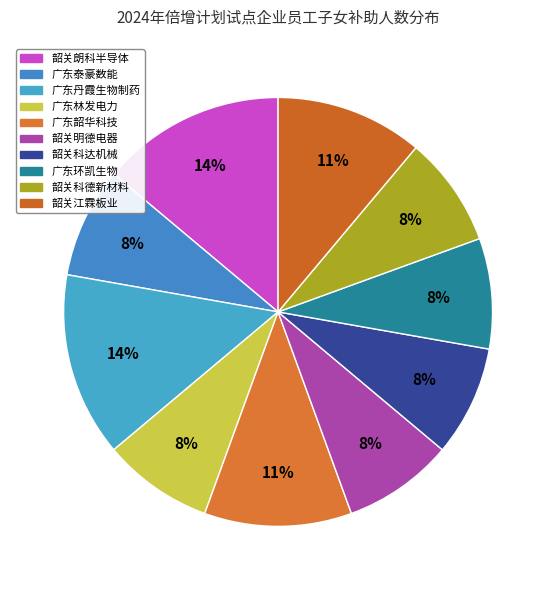

How many slices are in this pie chart?

10